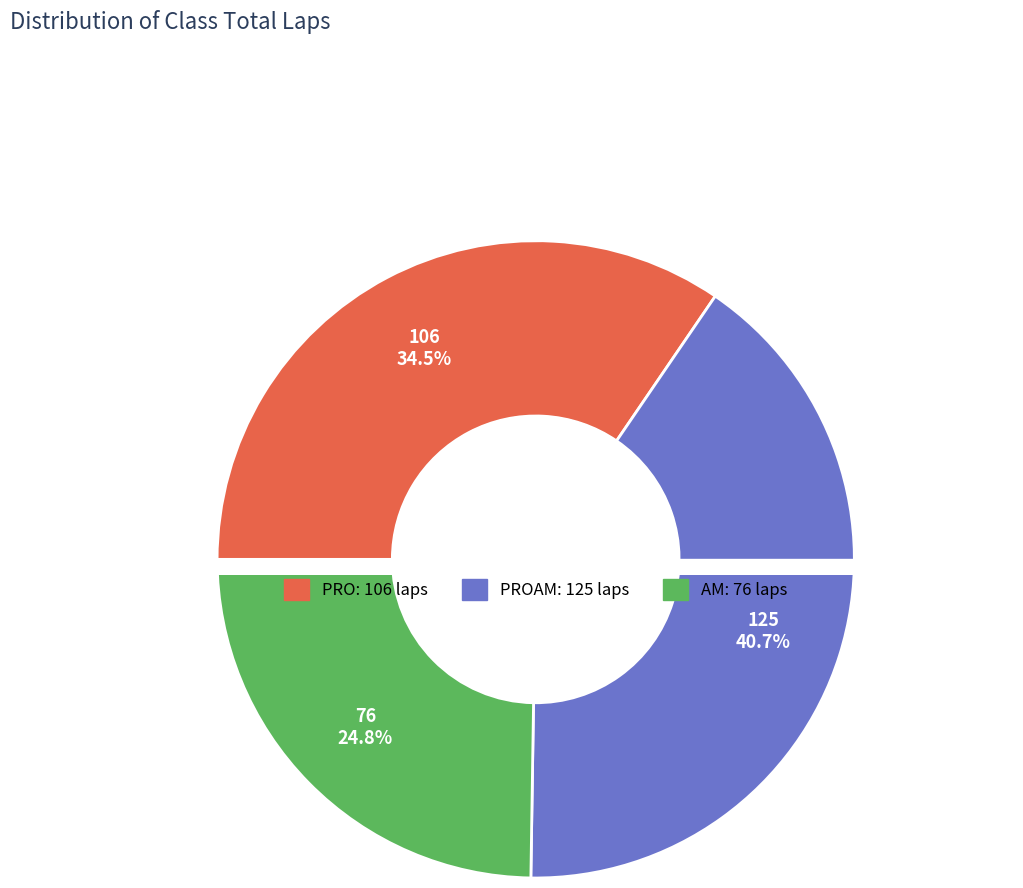

Is there a majority slice in this chart?

No